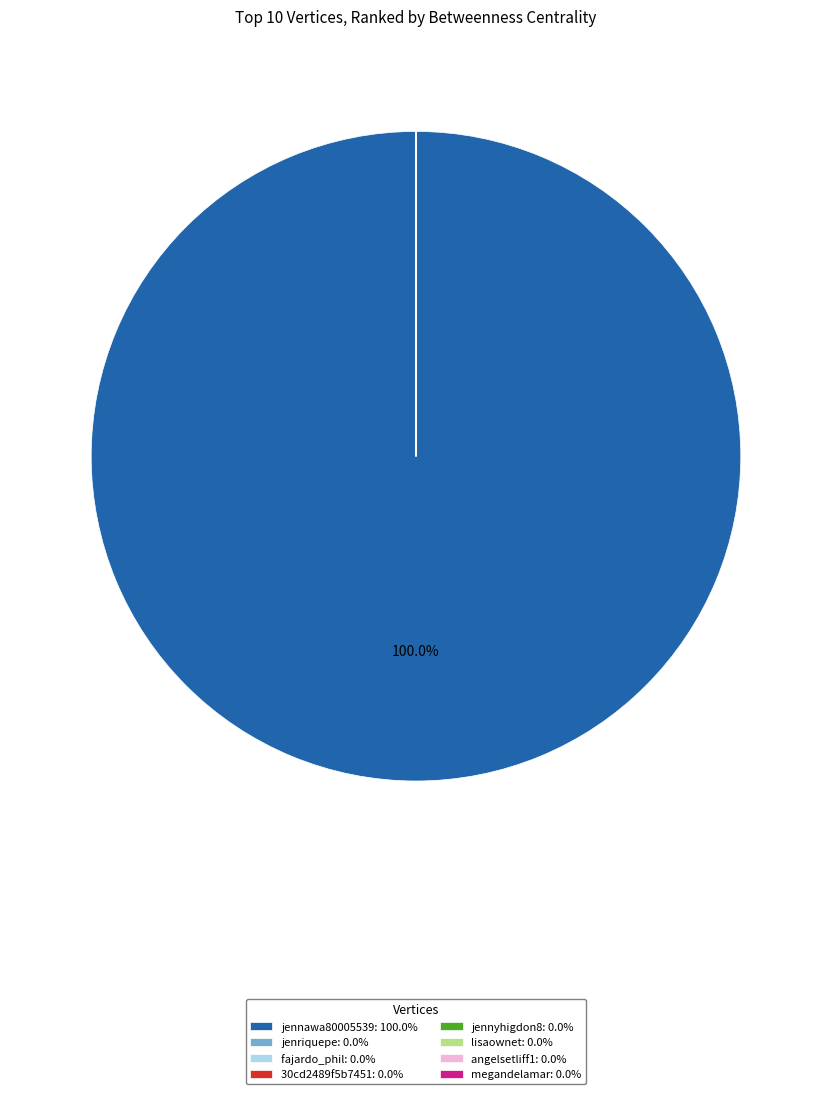

Is there any slice that represents more than half of the pie?

Yes